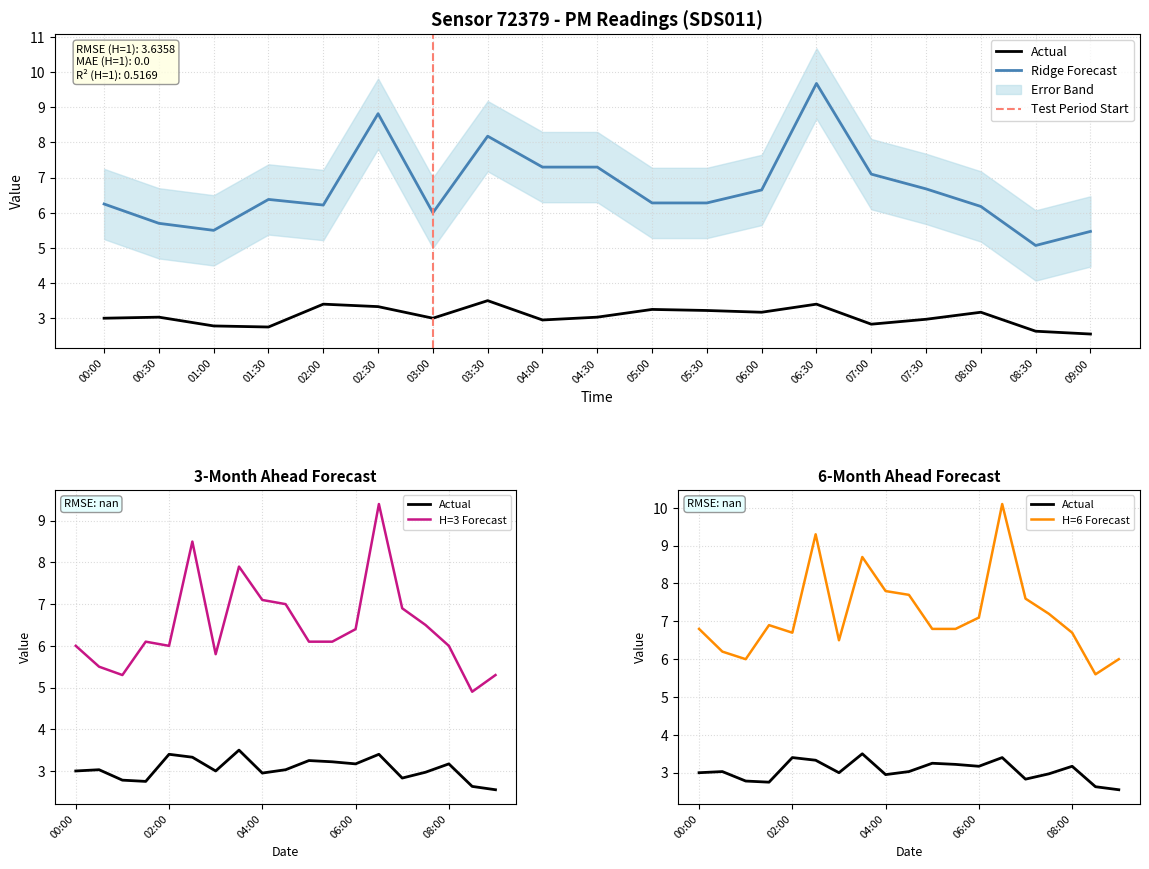

Which category has the highest value in the P1 series?

06:30